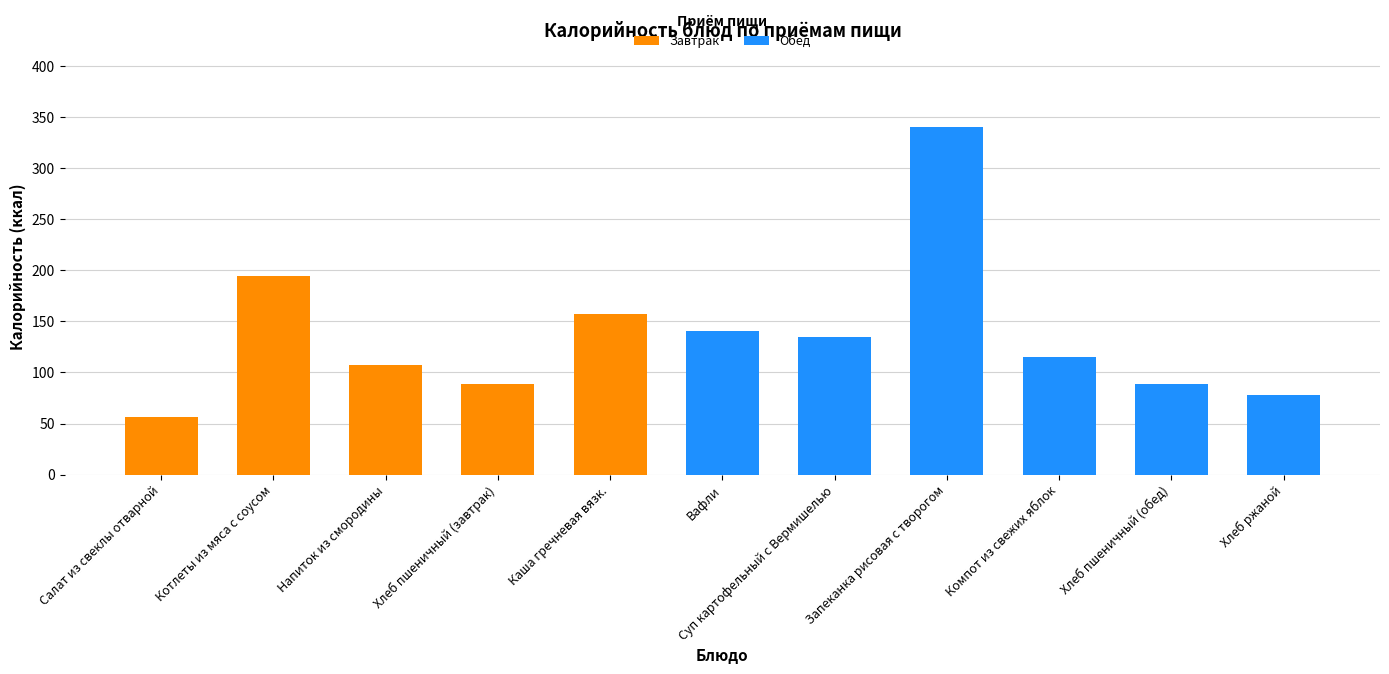

What is the sum of the Завтрак values at Компот из свежих яблок and Салат из свеклы отварной?

56